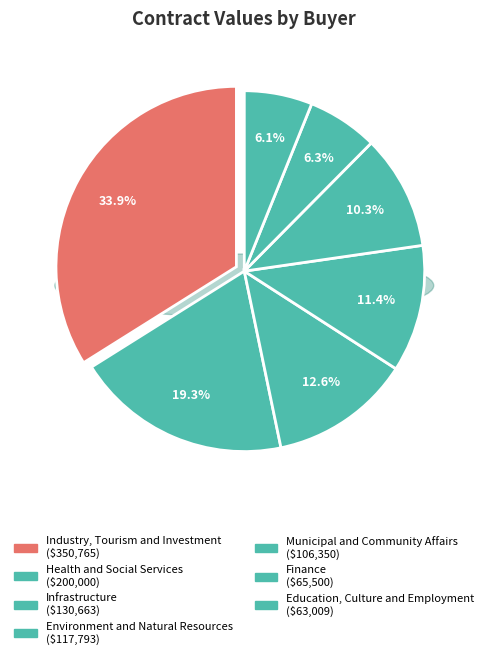

What is the change in value from Finance to Infrastructure?

+65163.0